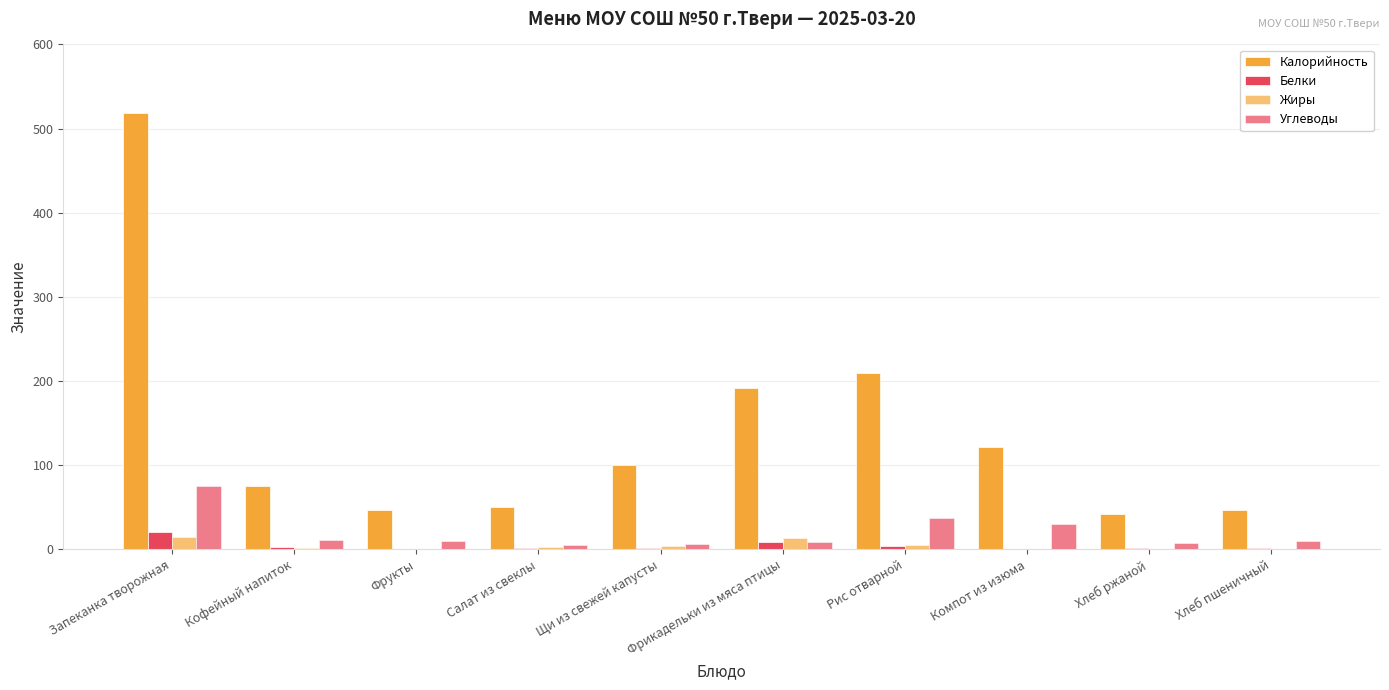

Reading left to right, extract all data points from this chart.

Калорийность: Запеканка творожная=519	Кофейный напиток=75	Фрукты=47	Салат из свеклы=50	Щи из свежей капусты=100	Фрикадельки из мяса птицы=192	Рис отварной=210	Компот из изюма=122	Хлеб ржаной=42	Хлеб пшеничный=47
Белки: Запеканка творожная=21	Кофейный напиток=3	Фрукты=0	Салат из свеклы=1	Щи из свежей капусты=2	Фрикадельки из мяса птицы=9	Рис отварной=4	Компот из изюма=0	Хлеб ржаной=1	Хлеб пшеничный=2
Жиры: Запеканка творожная=15	Кофейный напиток=2	Фрукты=0	Салат из свеклы=3	Щи из свежей капусты=4	Фрикадельки из мяса птицы=13	Рис отварной=5	Компот из изюма=0	Хлеб ржаной=0	Хлеб пшеничный=0
Углеводы: Запеканка творожная=75	Кофейный напиток=11	Фрукты=10	Салат из свеклы=5	Щи из свежей капусты=6	Фрикадельки из мяса птицы=9	Рис отварной=37	Компот из изюма=30	Хлеб ржаной=8	Хлеб пшеничный=10